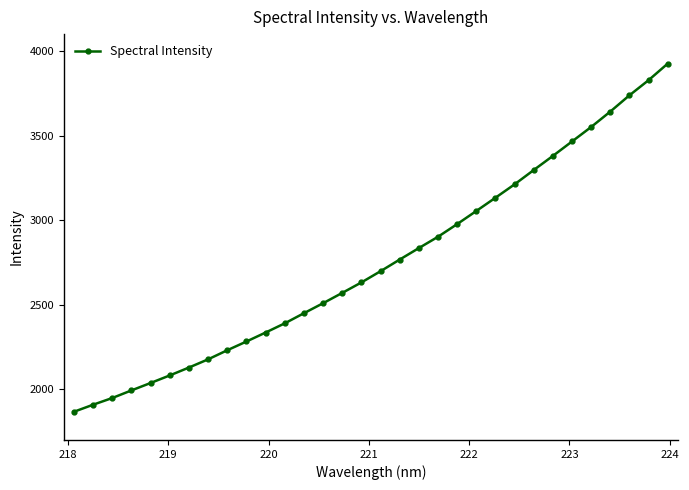

What is the maximum value shown in the chart?

3925.6